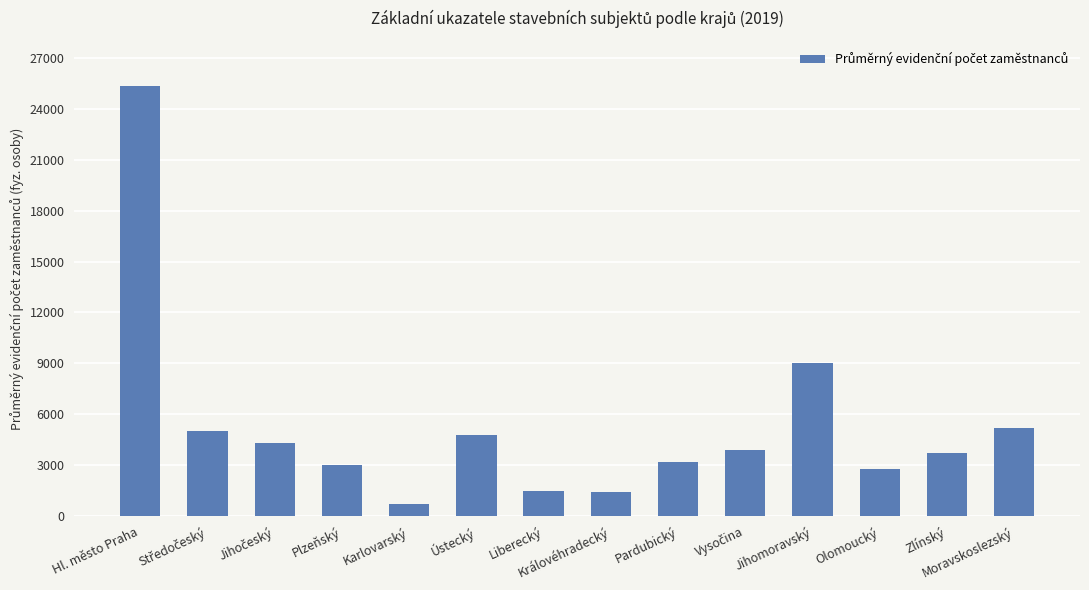

What is the approximate value at Plzeňský?

3014